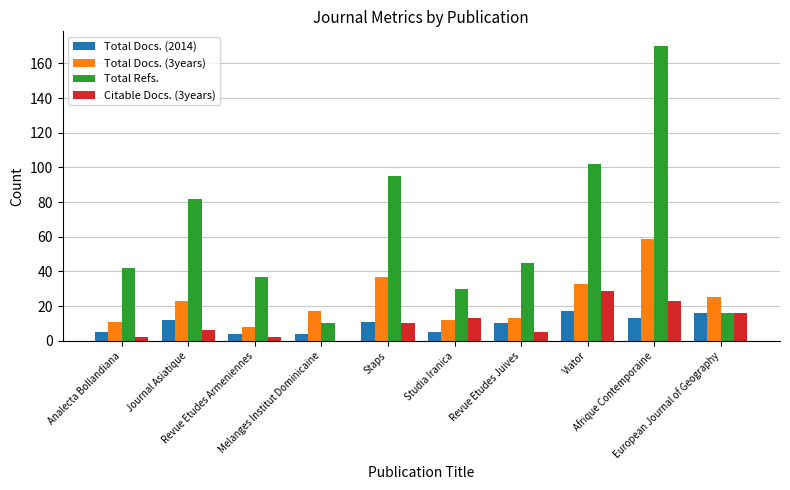

Reading left to right, transcribe all the data shown in this chart.

Total Docs. (2014): Analecta Bollandiana=5	Journal Asiatique=12	Revue Etudes Armeniennes=4	Melanges Institut Dominicaine=4	Staps=11	Studia Iranica=5	Revue Etudes Juives=10	Viator=17	Afrique Contemporaine=13	European Journal of Geography=16
Total Docs. (3years): Analecta Bollandiana=11	Journal Asiatique=23	Revue Etudes Armeniennes=8	Melanges Institut Dominicaine=17	Staps=37	Studia Iranica=12	Revue Etudes Juives=13	Viator=33	Afrique Contemporaine=59	European Journal of Geography=25
Total Refs.: Analecta Bollandiana=42	Journal Asiatique=82	Revue Etudes Armeniennes=37	Melanges Institut Dominicaine=10	Staps=95	Studia Iranica=30	Revue Etudes Juives=45	Viator=102	Afrique Contemporaine=170	European Journal of Geography=16
Citable Docs. (3years): Analecta Bollandiana=2	Journal Asiatique=6	Revue Etudes Armeniennes=2	Melanges Institut Dominicaine=0	Staps=10	Studia Iranica=13	Revue Etudes Juives=5	Viator=29	Afrique Contemporaine=23	European Journal of Geography=16